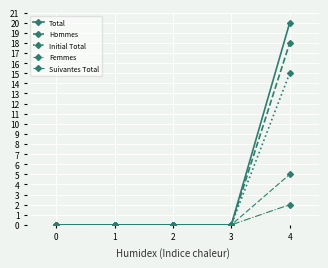

True or false: Initial Total and Suivantes Total cross at least once.

False